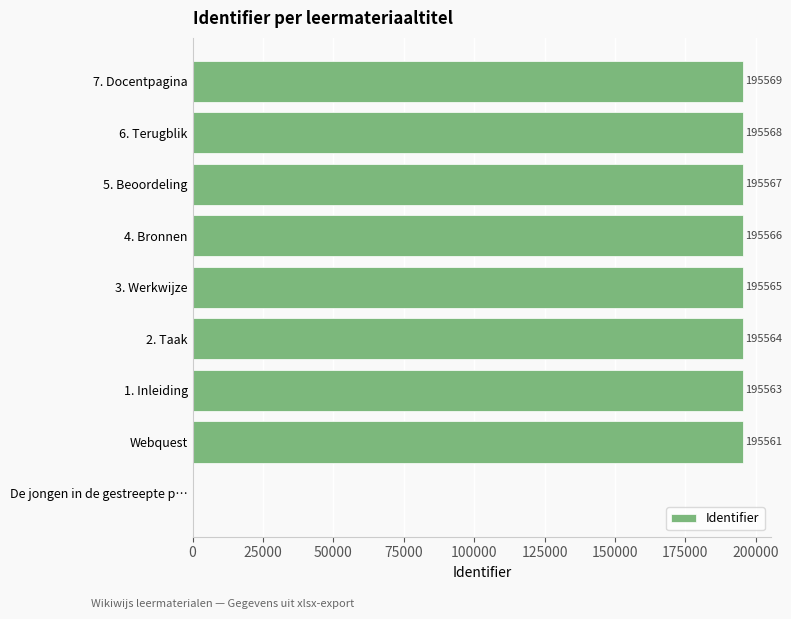

True or false: the data shows 195563 at 1. Inleiding.

True